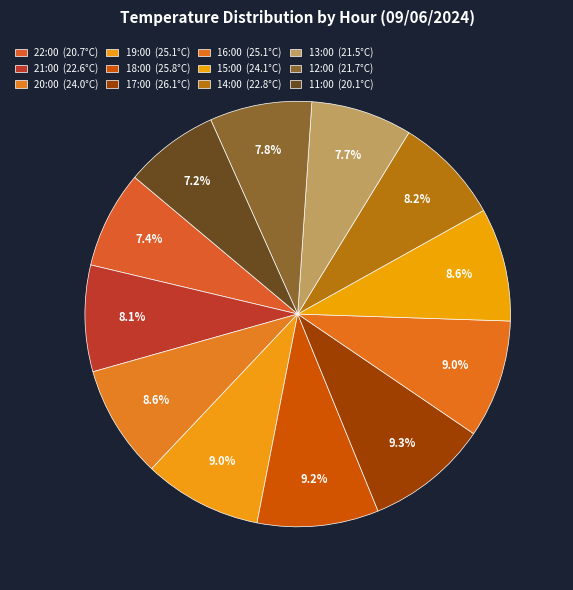

Which category has the smallest portion of the pie?

11:00